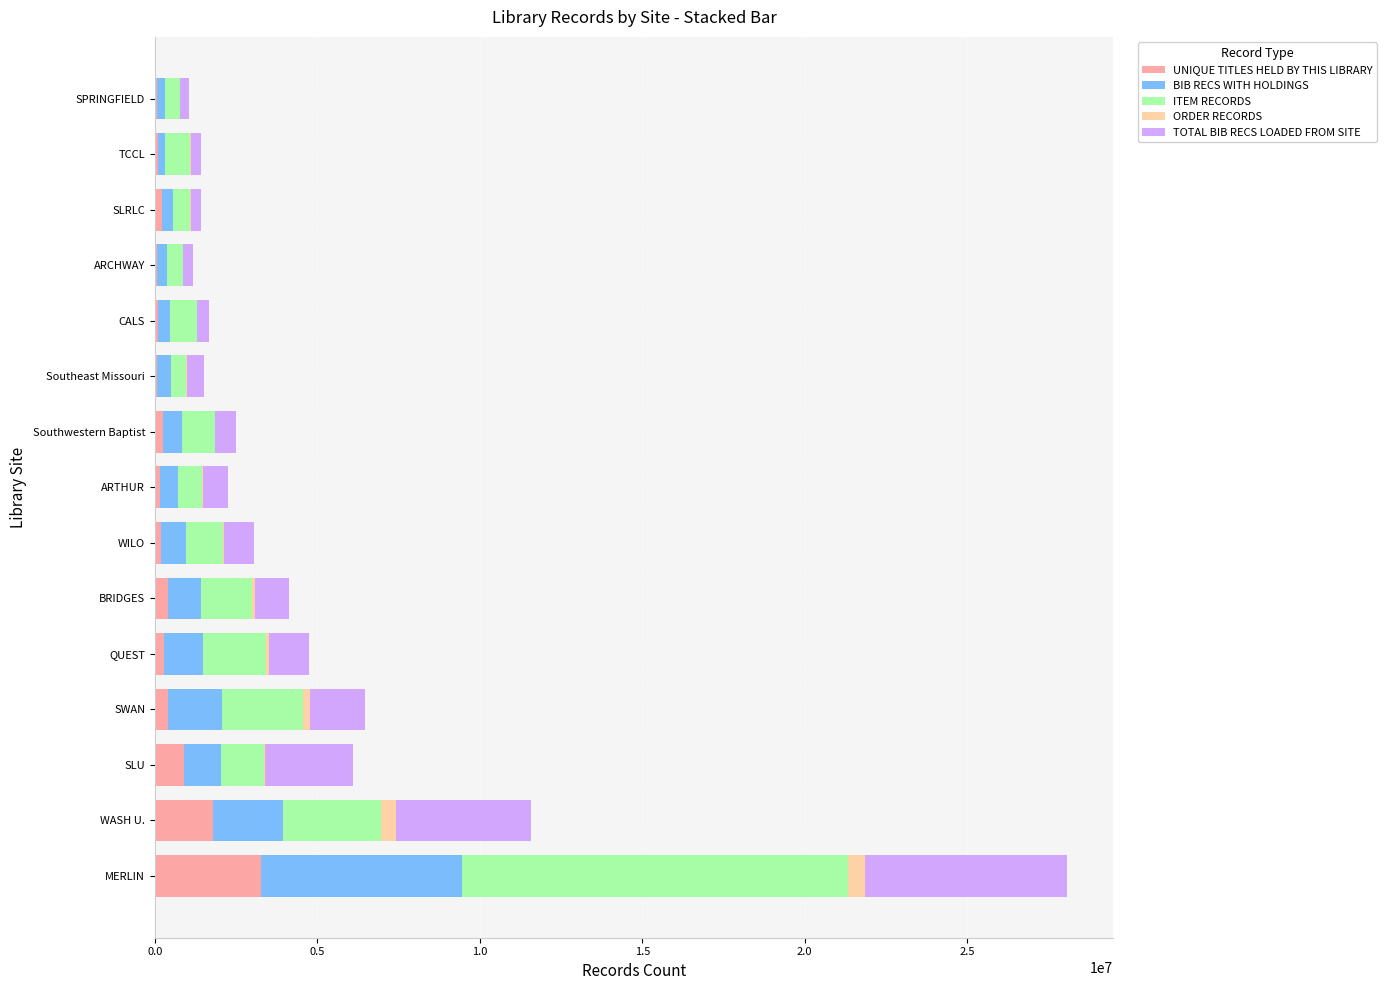

What is the sum of all UNIQUE TITLES HELD BY THIS LIBRARY values?

8211805